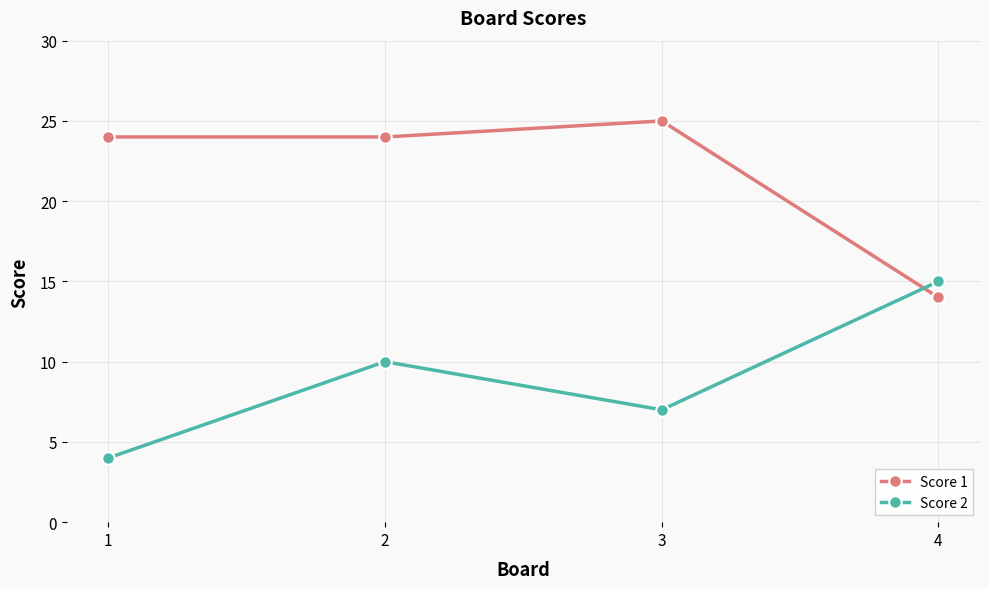

At 4, list the series in order from smallest to largest.

Score 1, Score 2